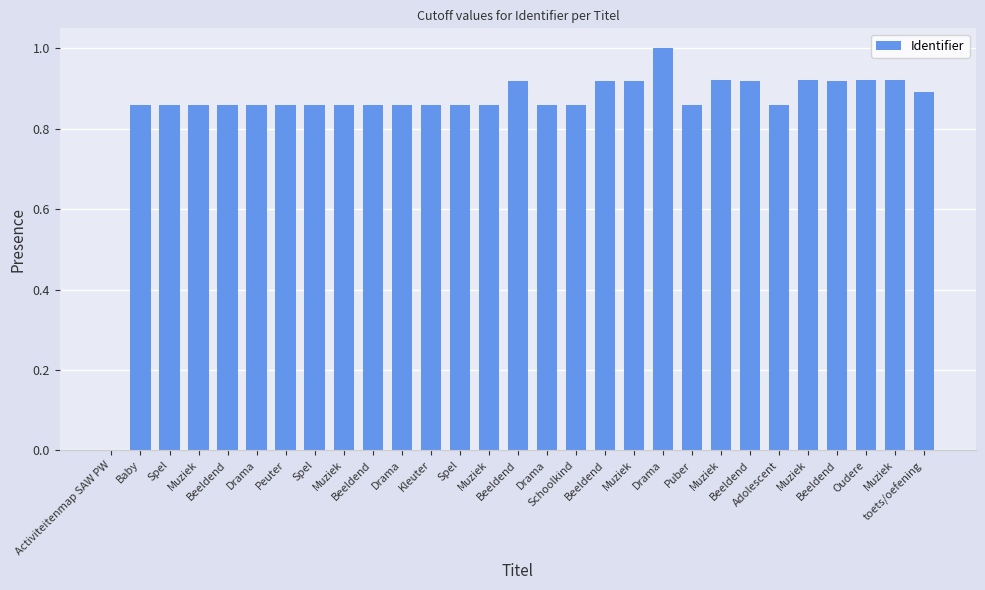

Which has a higher value, Muziek or Muziek?

Muziek